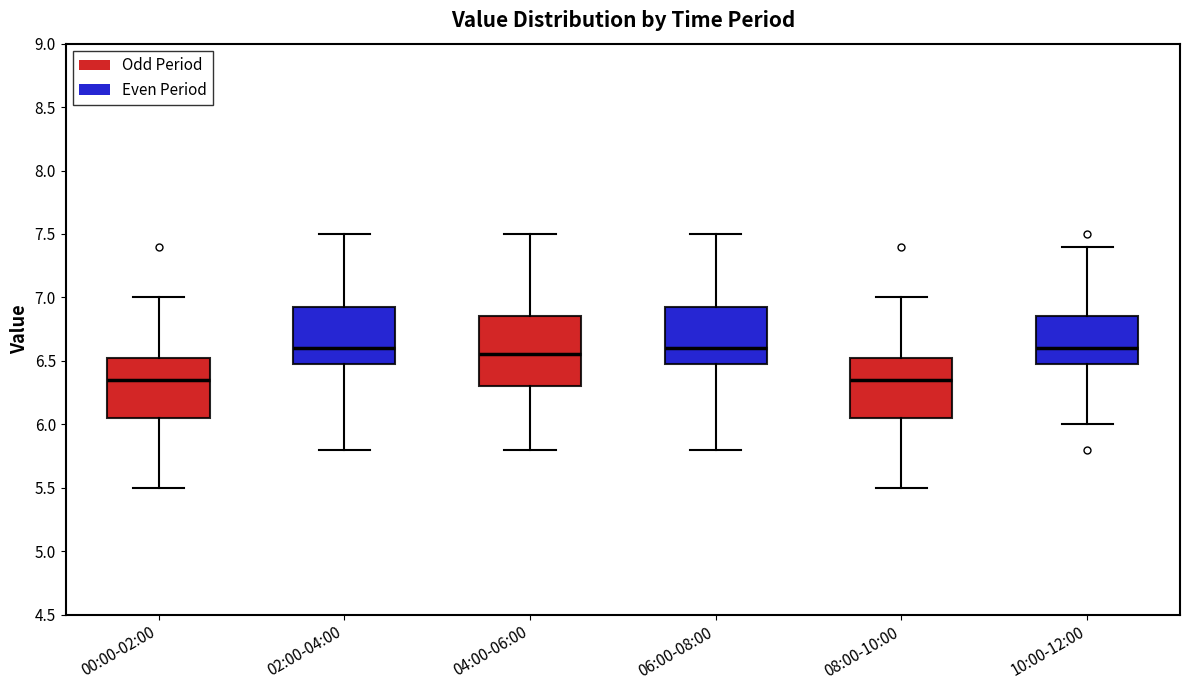

Where does the median line of the box for 00:00-02:00 sit on the y-axis? The values are not printed on the chart, so give them approximately, as read against the axis.

6.35